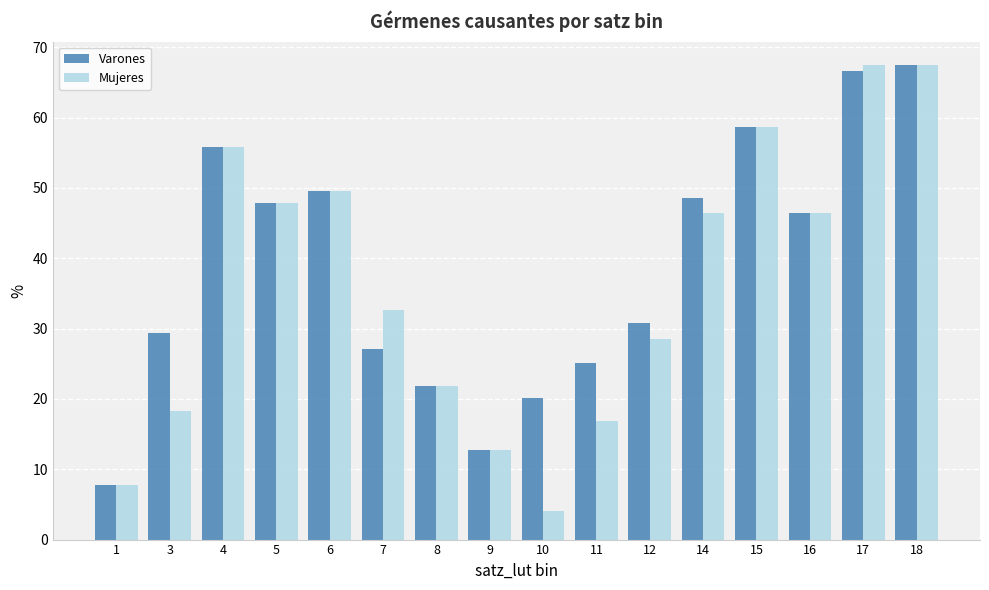

Reading right to left, what are all the values shown in this chart?

Varones: 18=67.4	17=66.6	16=46.5	15=58.7	14=48.6	12=30.8	11=25.0	10=20.1	9=12.7	8=21.9	7=27.2	6=49.5	5=47.8	4=55.8	3=29.3	1=7.8
Mujeres: 18=67.4	17=67.4	16=46.5	15=58.7	14=46.5	12=28.5	11=16.9	10=4.1	9=12.7	8=21.9	7=32.6	6=49.5	5=47.8	4=55.8	3=18.3	1=7.8